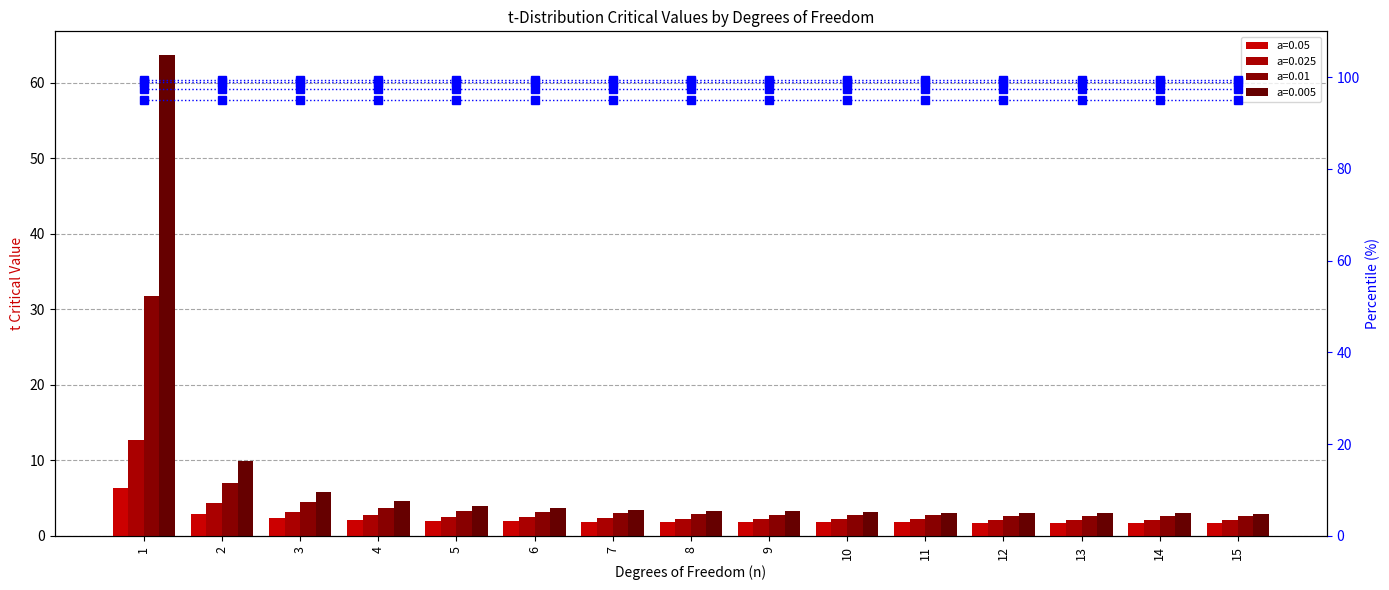

At 13, list the series in order from smallest to largest.

0.05, 0.025, 0.01, 0.005